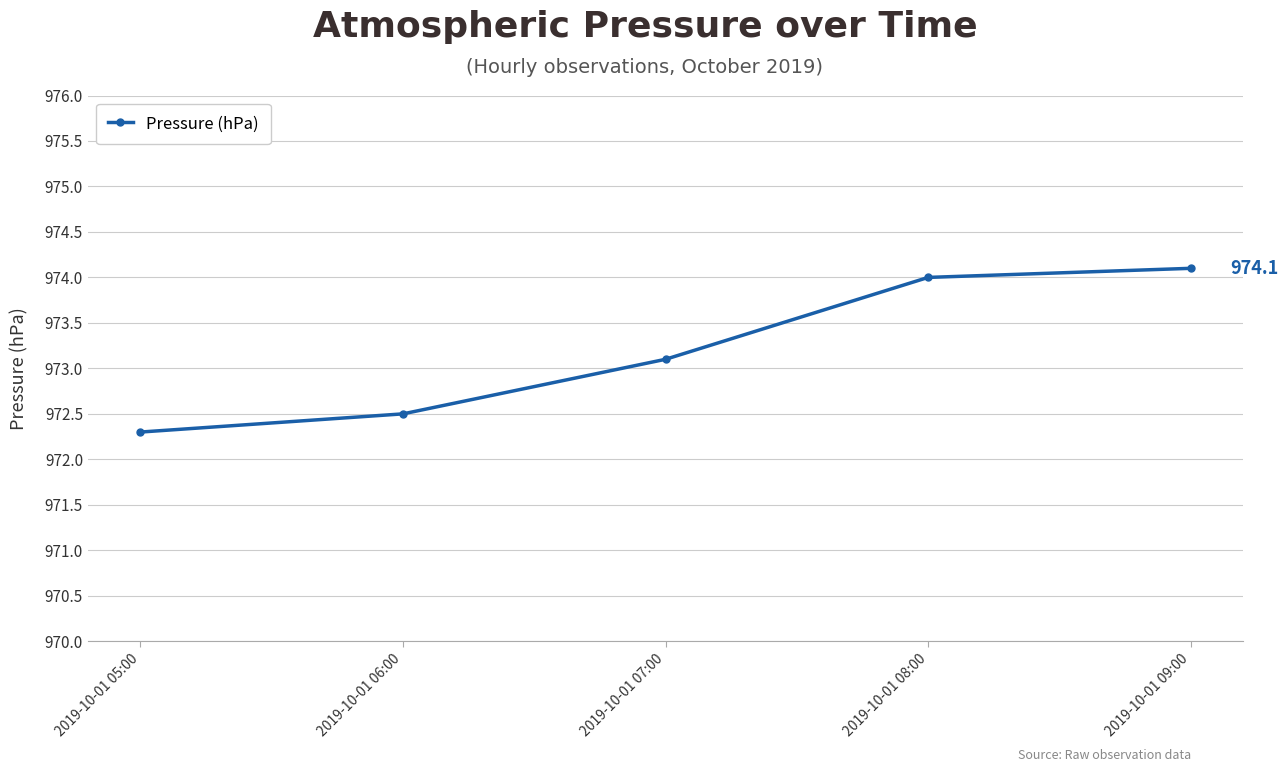

How many series are shown in this chart?

1